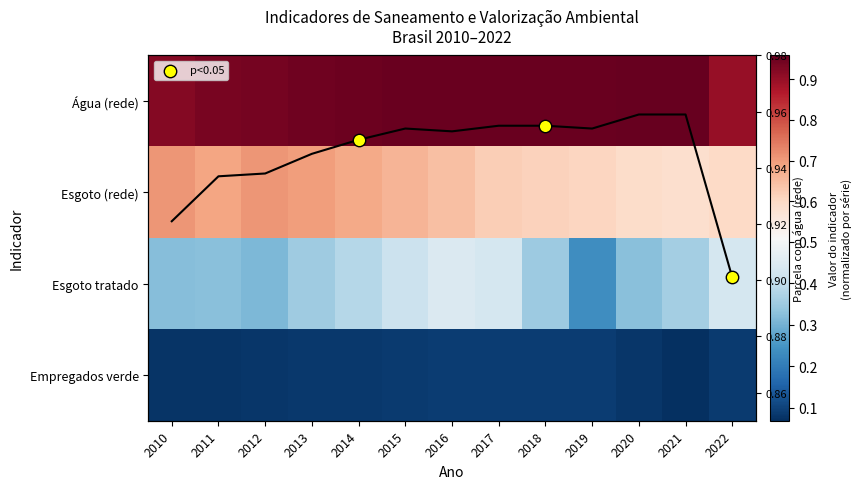

What is the difference between the highest and lowest values at 2015?

0.9